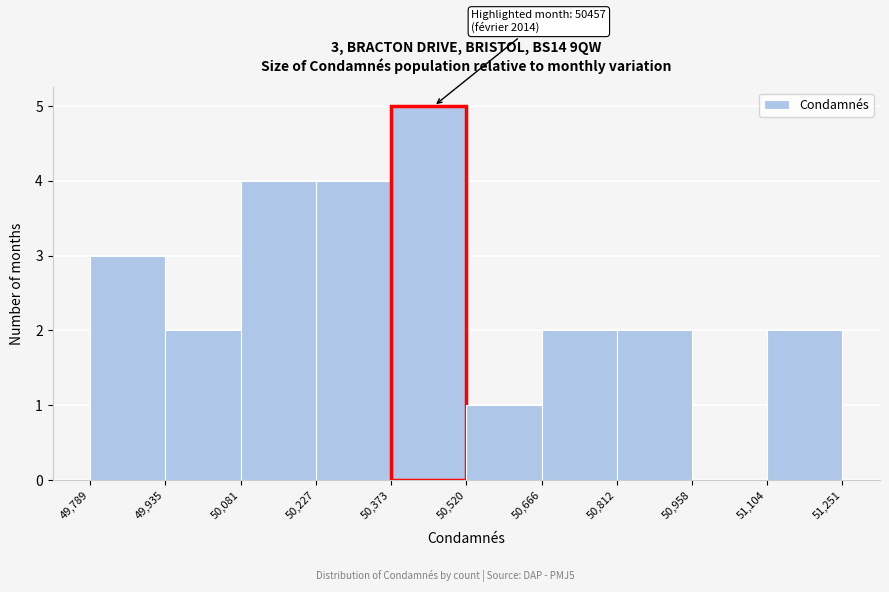

Which range on the x-axis has the tallest bar?

50,373 to 50,520